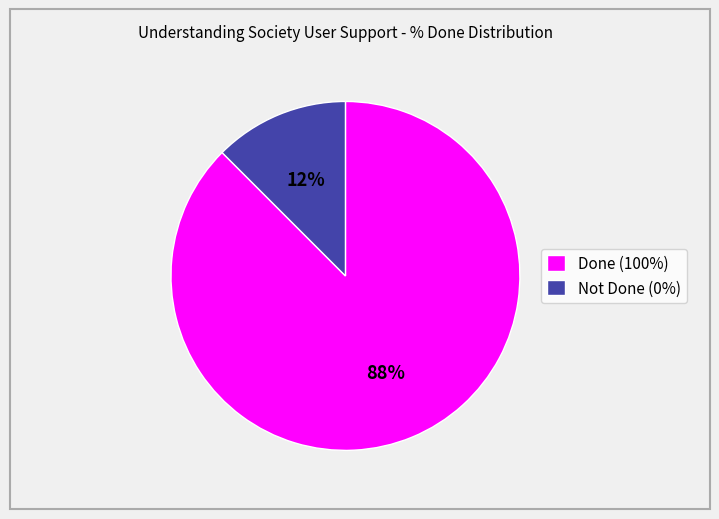

Which category accounts for the majority?

Done (100%)